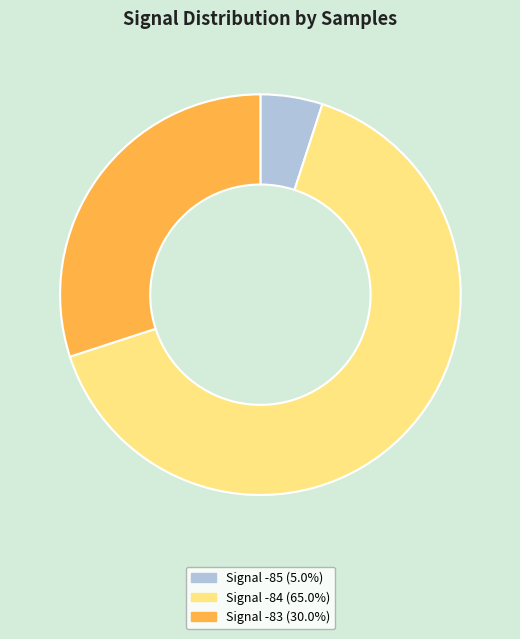

What is the ratio of the value at Signal -83 (30.0%) to the value at Signal -85 (5.0%)?

6.0